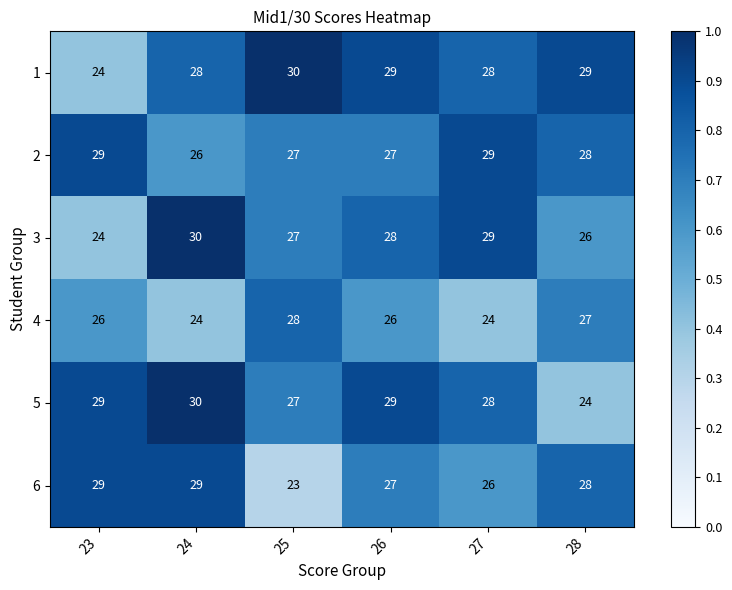

How many 3 values are between 26 and 29?

4